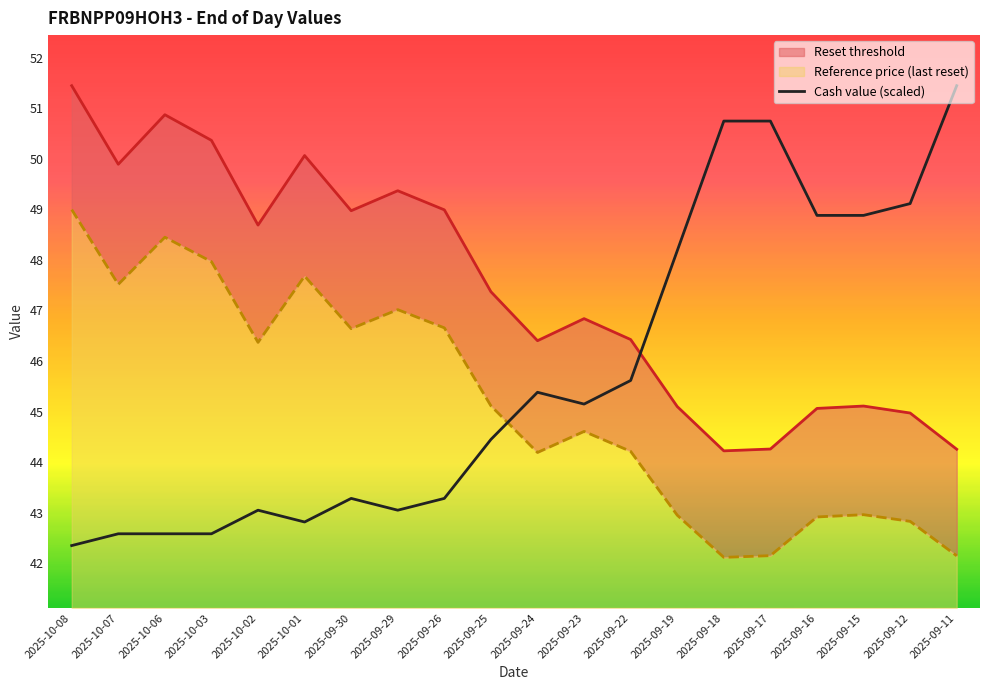

What is the value of the 19th point from the left?

49.1